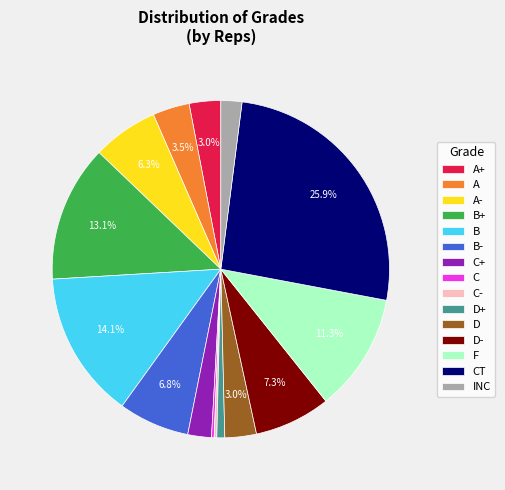

What percentage is NOT represented by B+?

86.9%